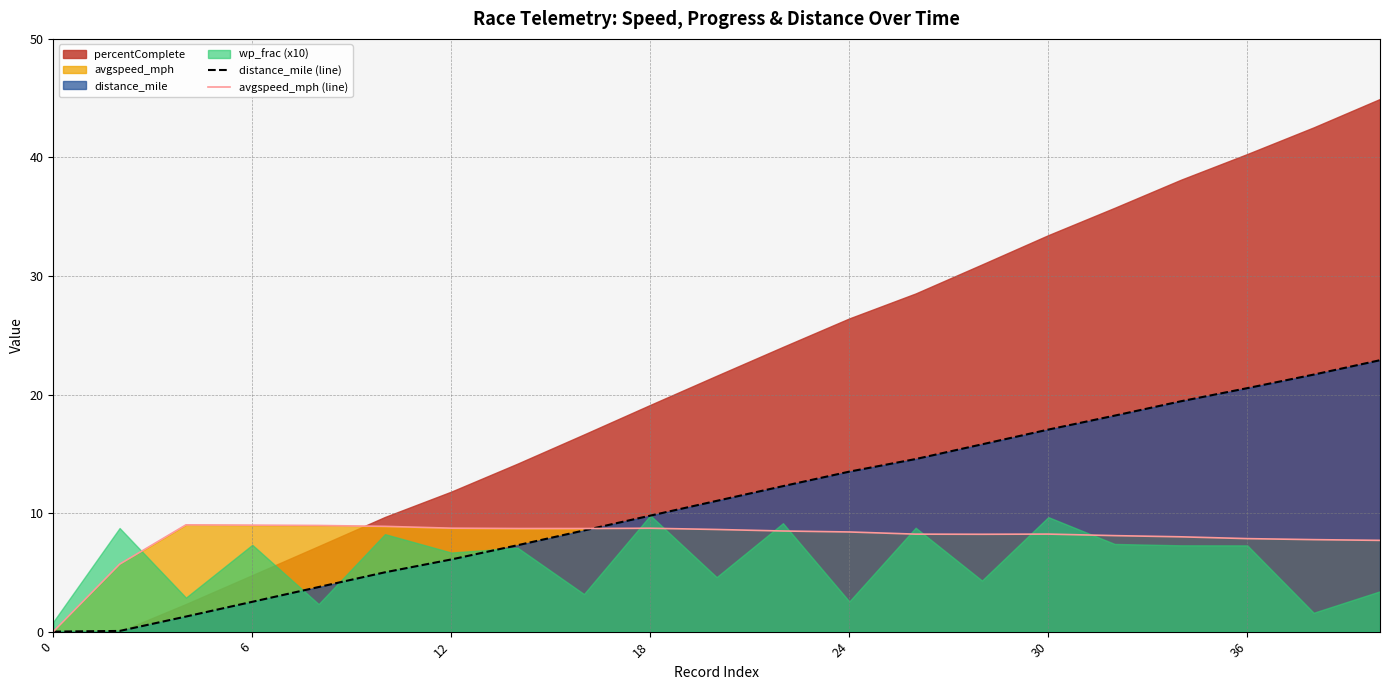

What is the sum of all distance_mile (line) values?

231.3